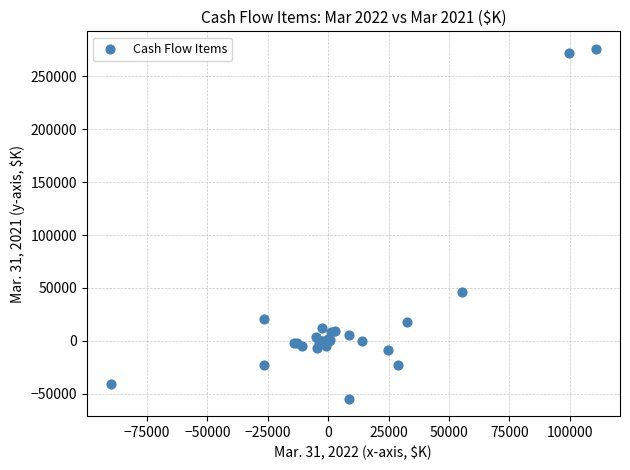

What Y value in the scatter plot is closest to 110744?

45868